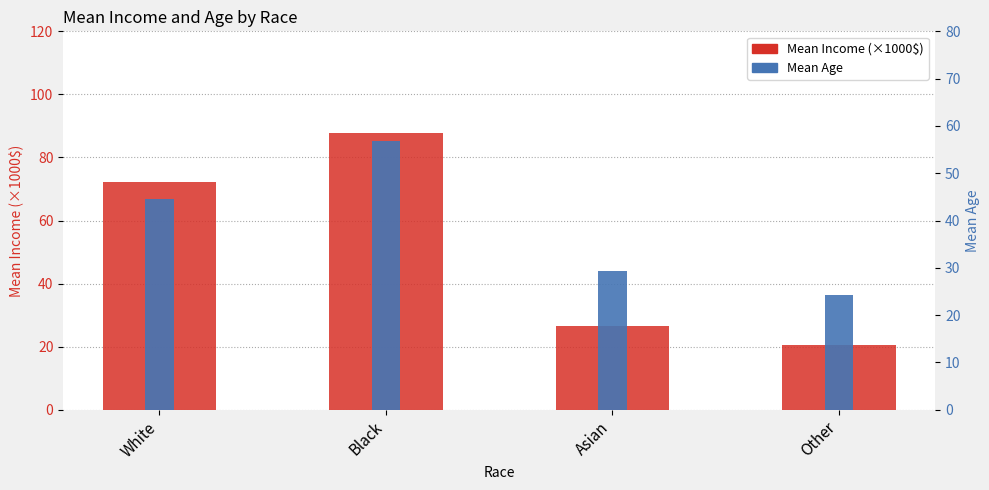

At how many categories does at least one series exceed 22?

4